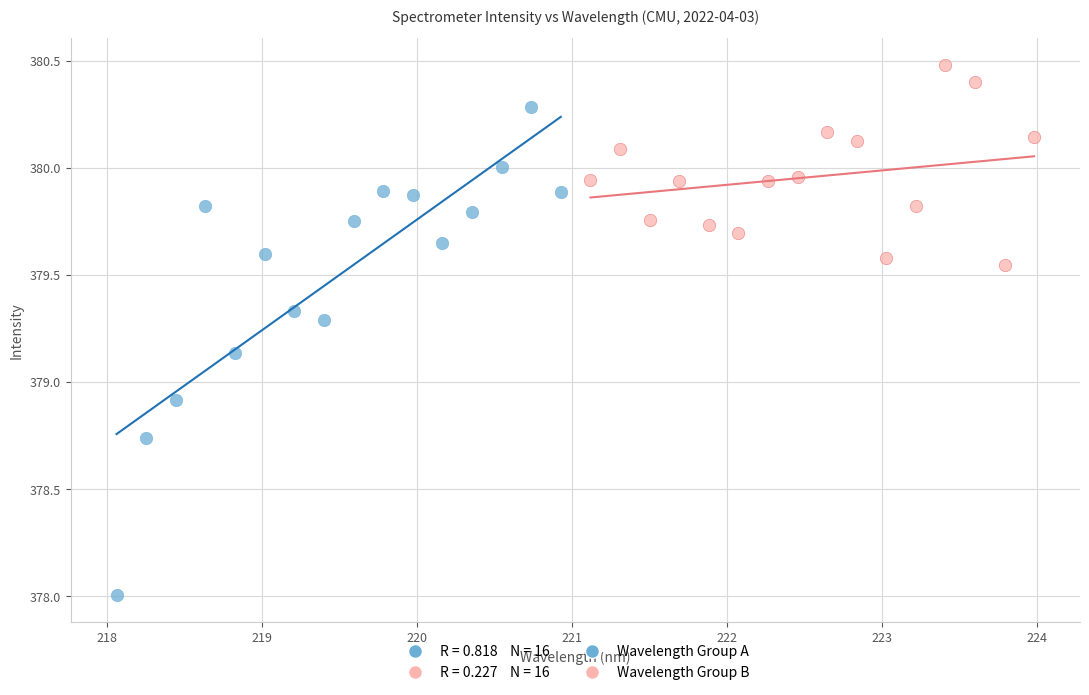

Which series has the largest Y range (max minus min)?

Wavelength Group A